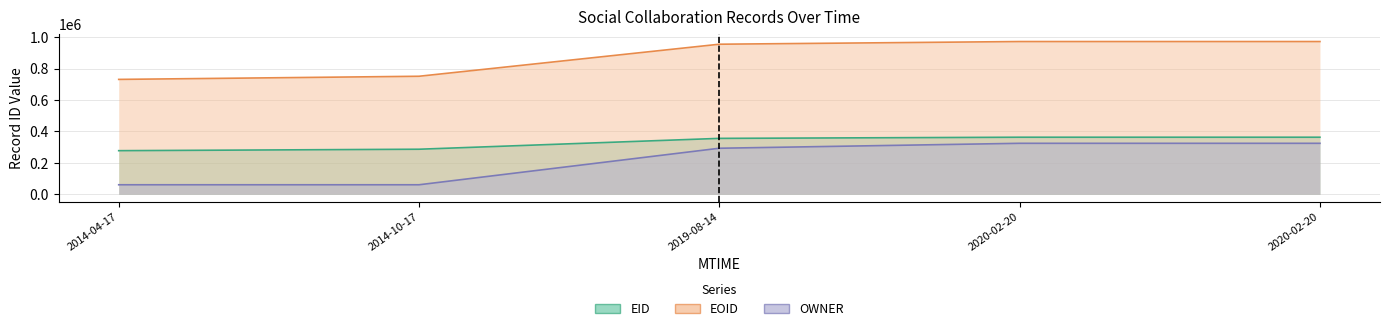

True or false: OWNER and EID cross at least once.

False